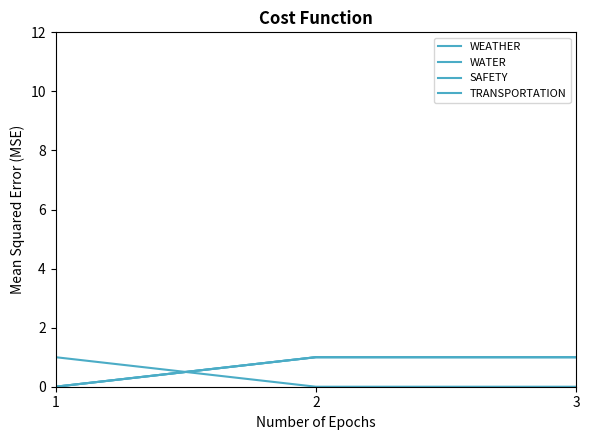

Which category has the lowest value in the SAFETY series?

1